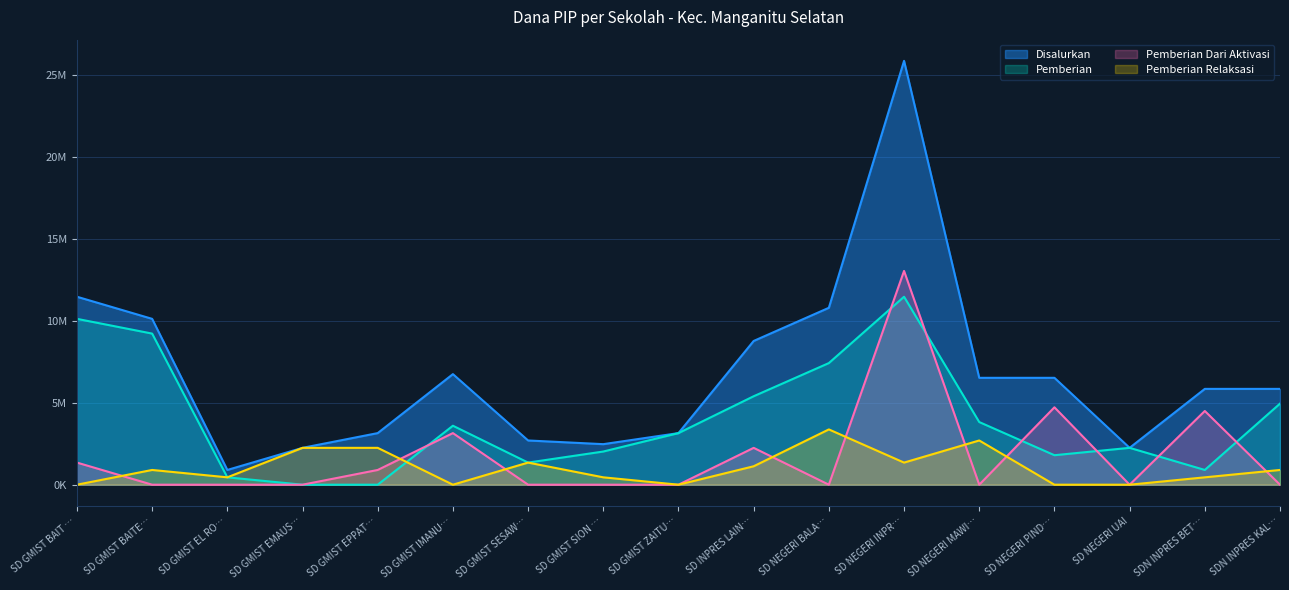

Which series has the largest total across all categories?

Disalurkan